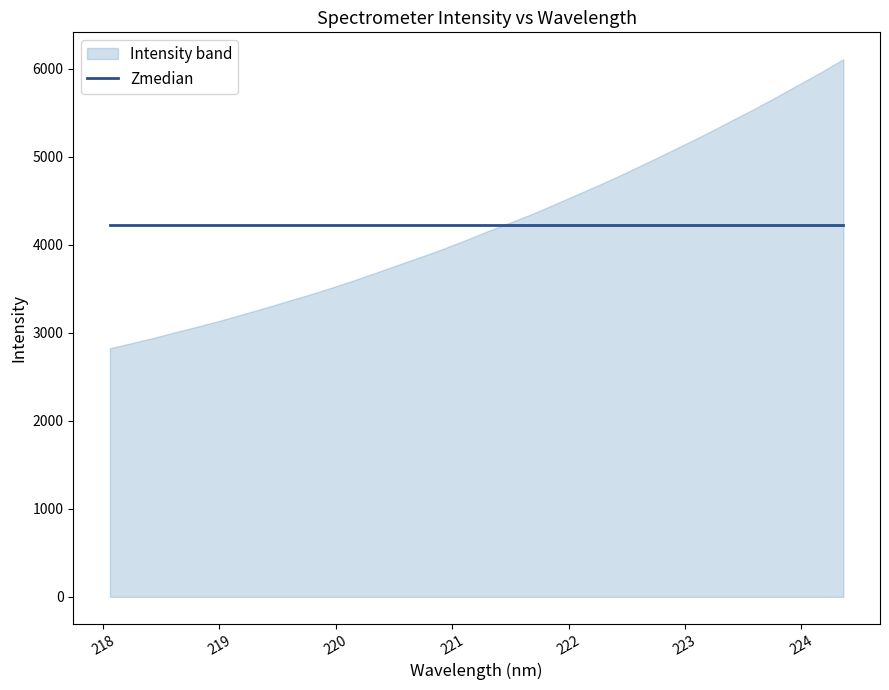

What position from the left is 219.7801?

10